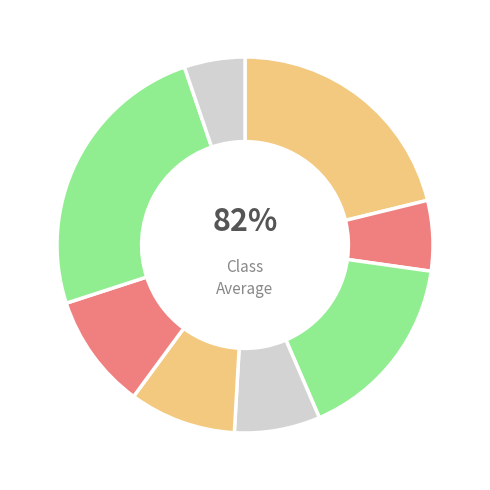

Is it true that Бутерброд с сыром is 5% of the pie?

False